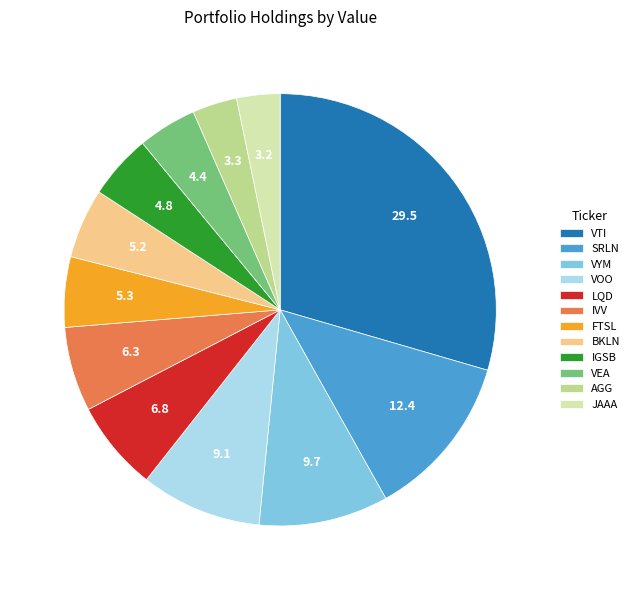

How many segments does this pie chart have?

12